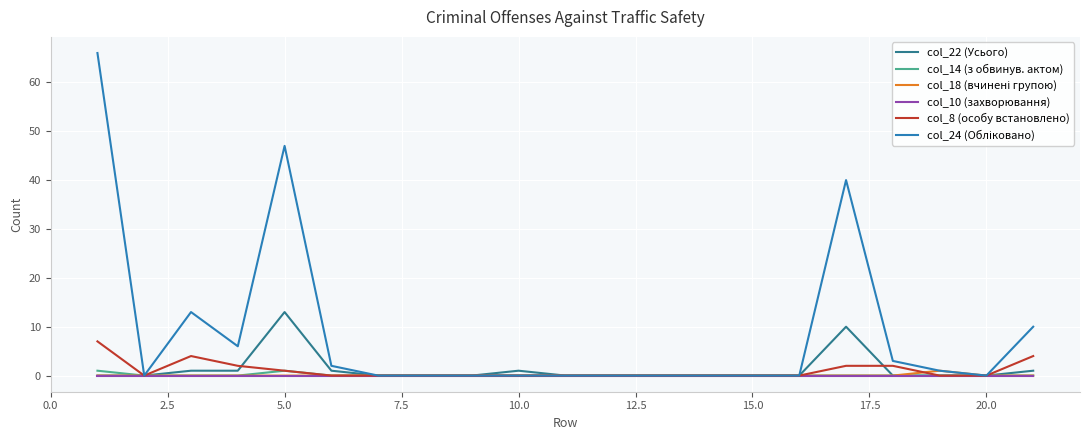

What is the greatest value displayed?

66